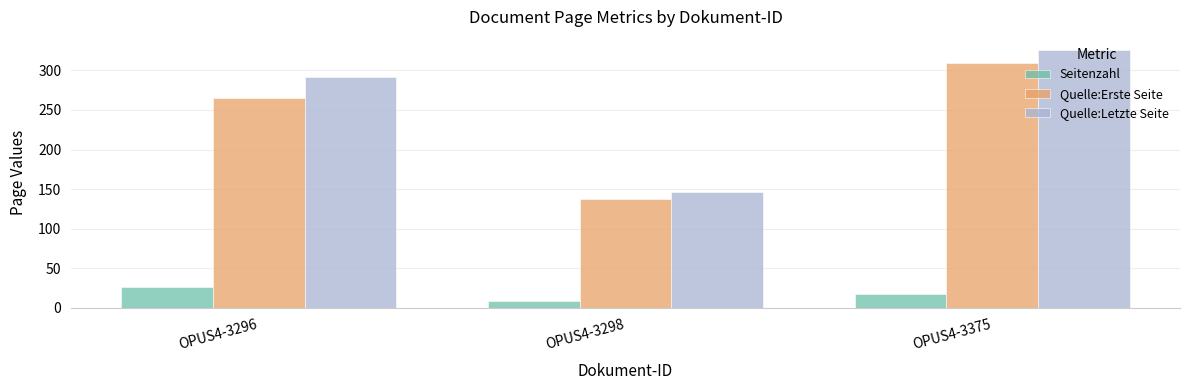

What is the total value across all series at OPUS4-3296?

582